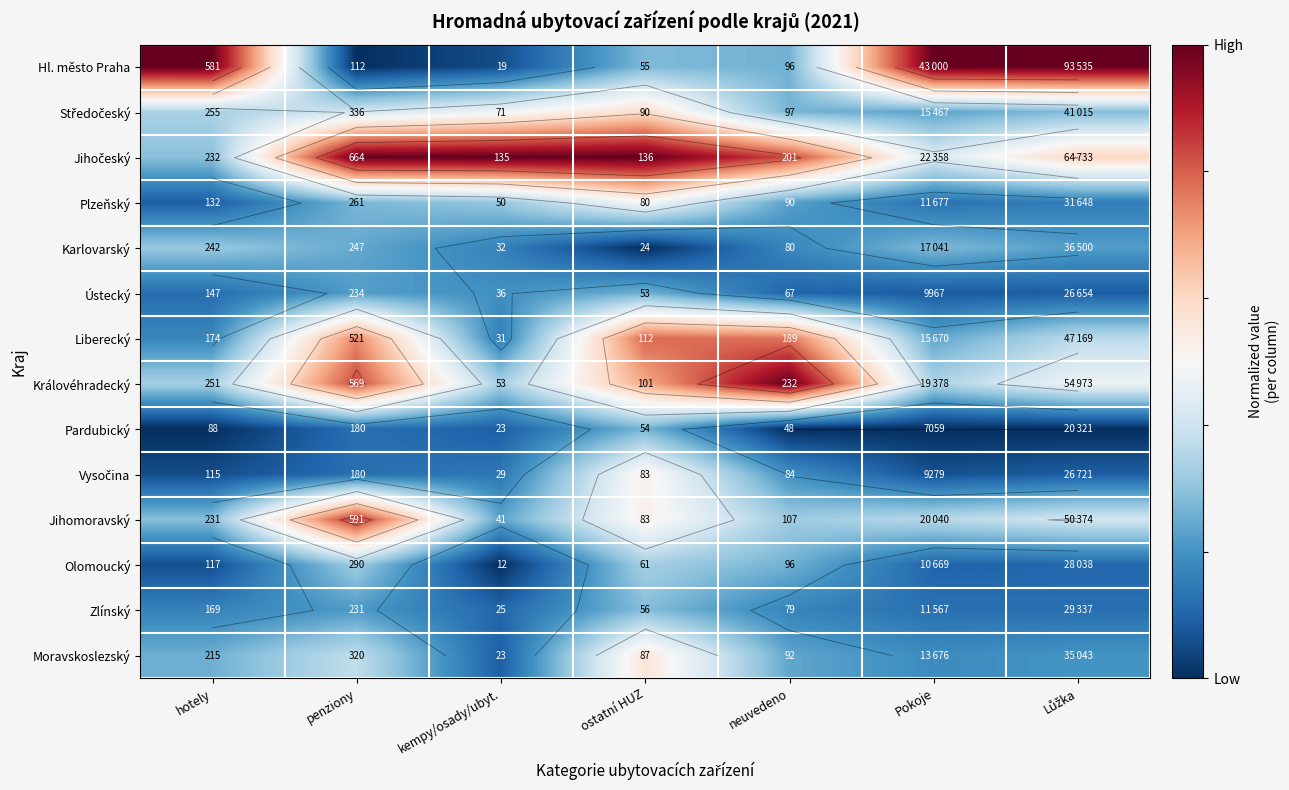

How many distinct data groups are displayed?

14